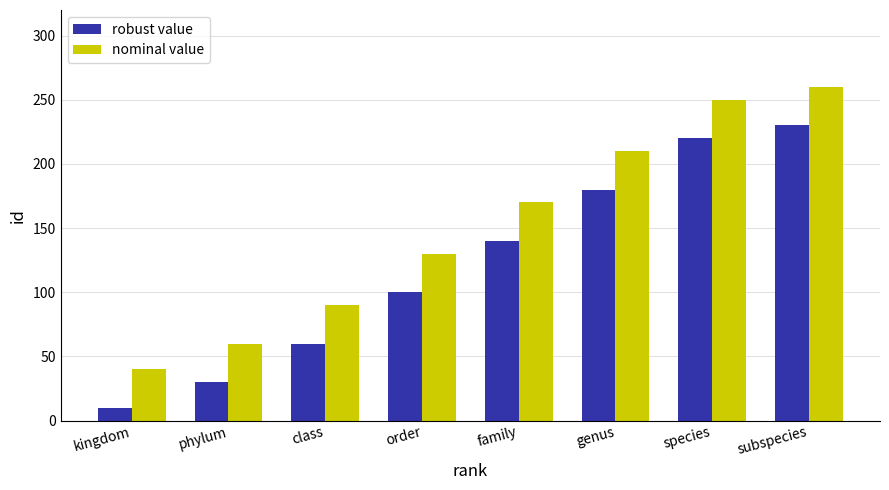

How many groups of bars are there?

8